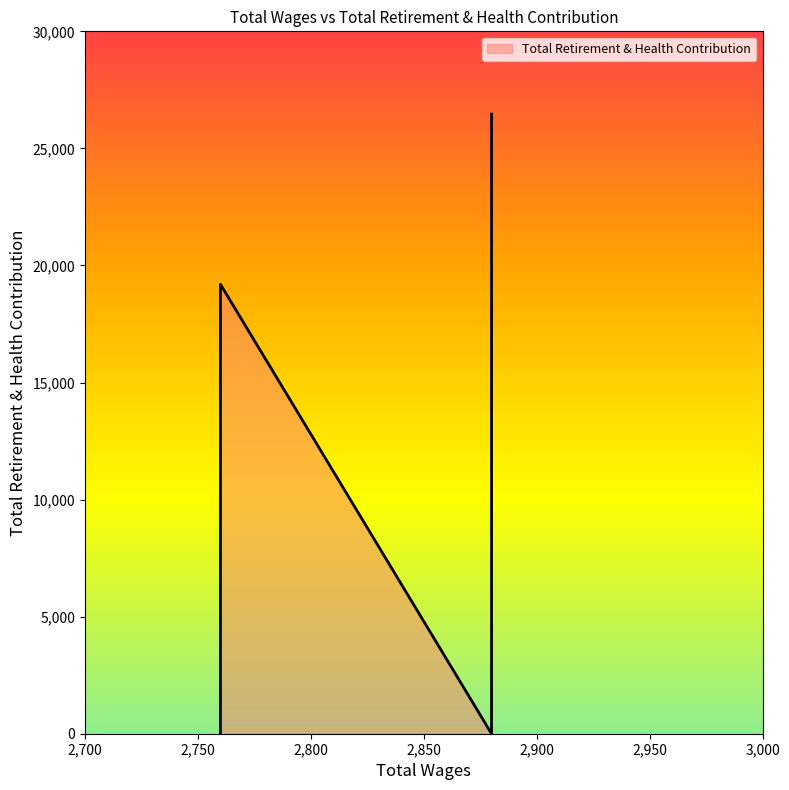

Where is the first local maximum?

2760.0